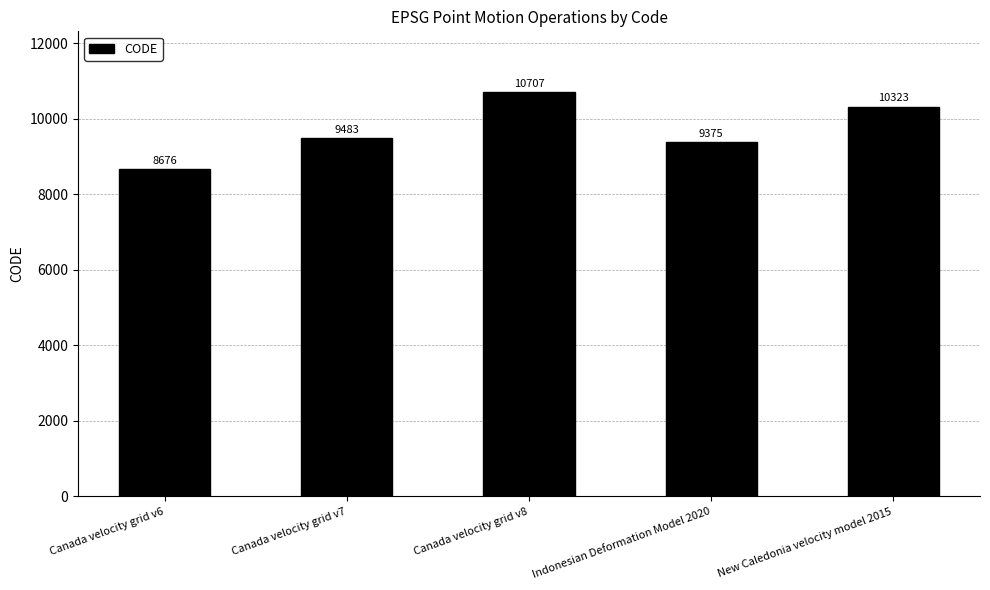

Reading right to left, transcribe all the data shown in this chart.

New Caledonia velocity model 2015=10323	Indonesian Deformation Model 2020=9375	Canada velocity grid v8=10707	Canada velocity grid v7=9483	Canada velocity grid v6=8676